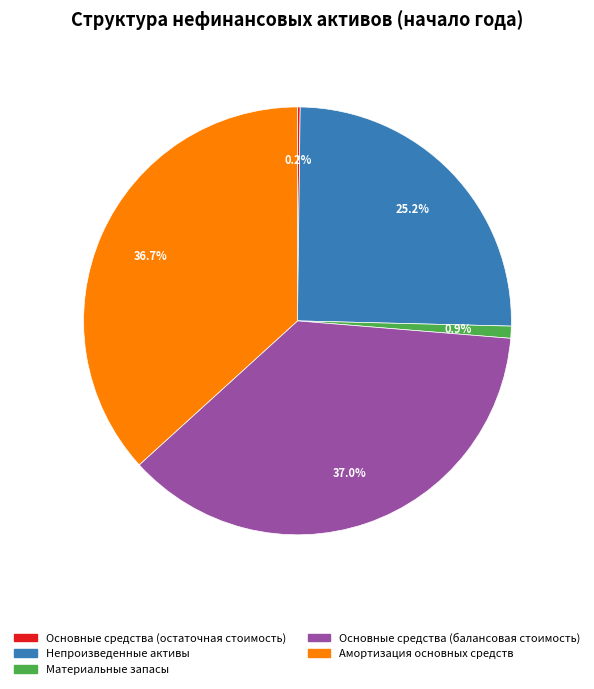

To the nearest percent, what percentage of the pie is Непроизведенные активы?

25%